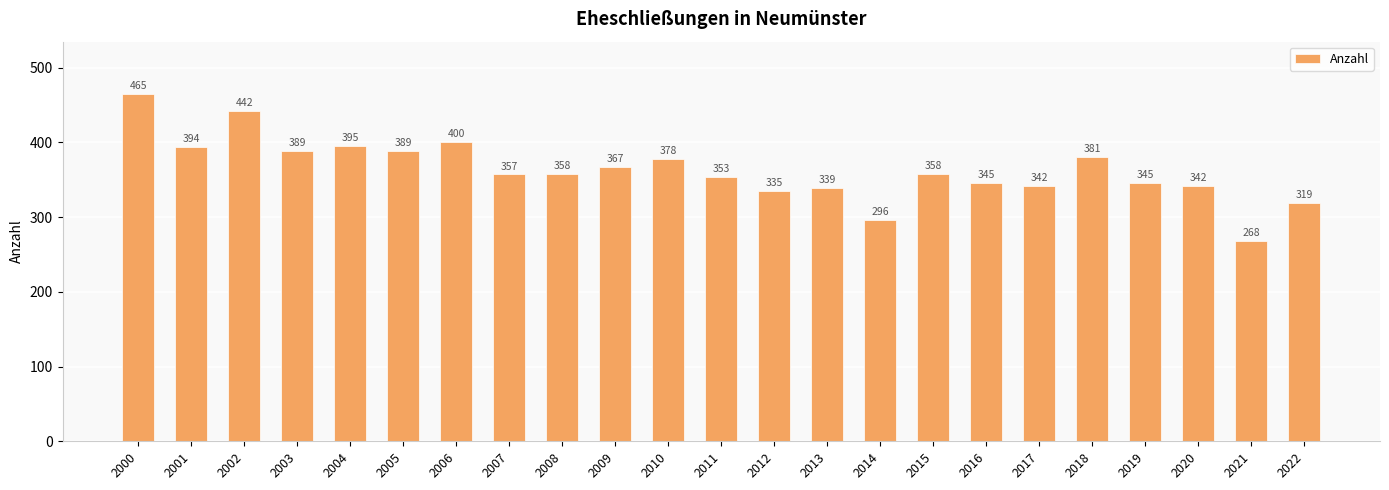

Reading left to right, what are all the values shown in this chart?

465	394	442	389	395	389	400	357	358	367	378	353	335	339	296	358	345	342	381	345	342	268	319